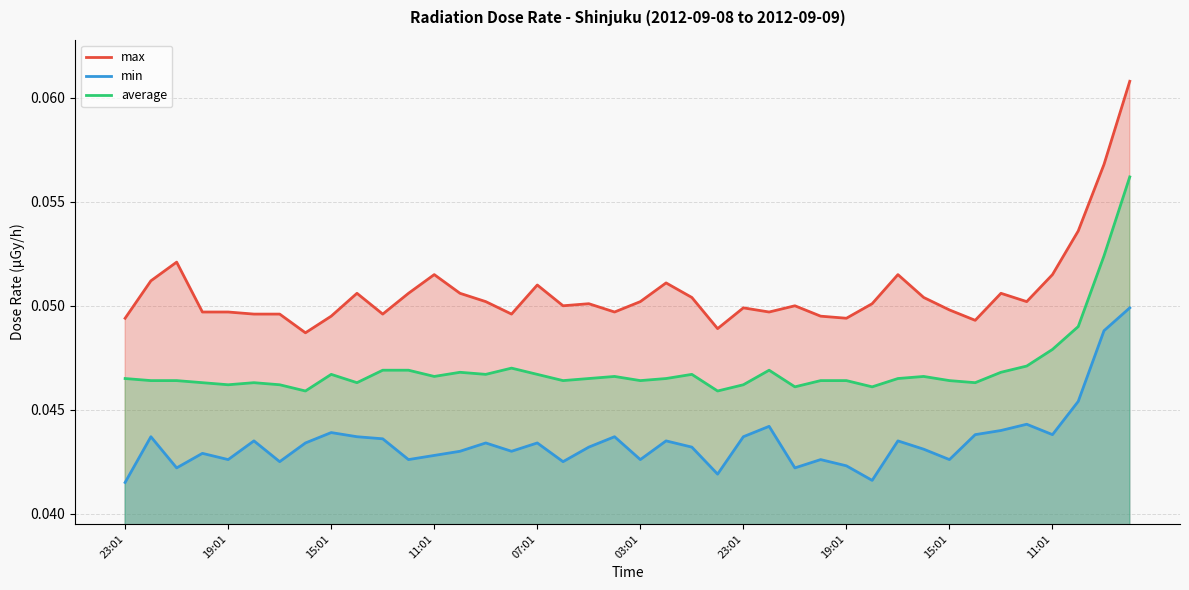

What is the total value across all series at 15:01?

0.1